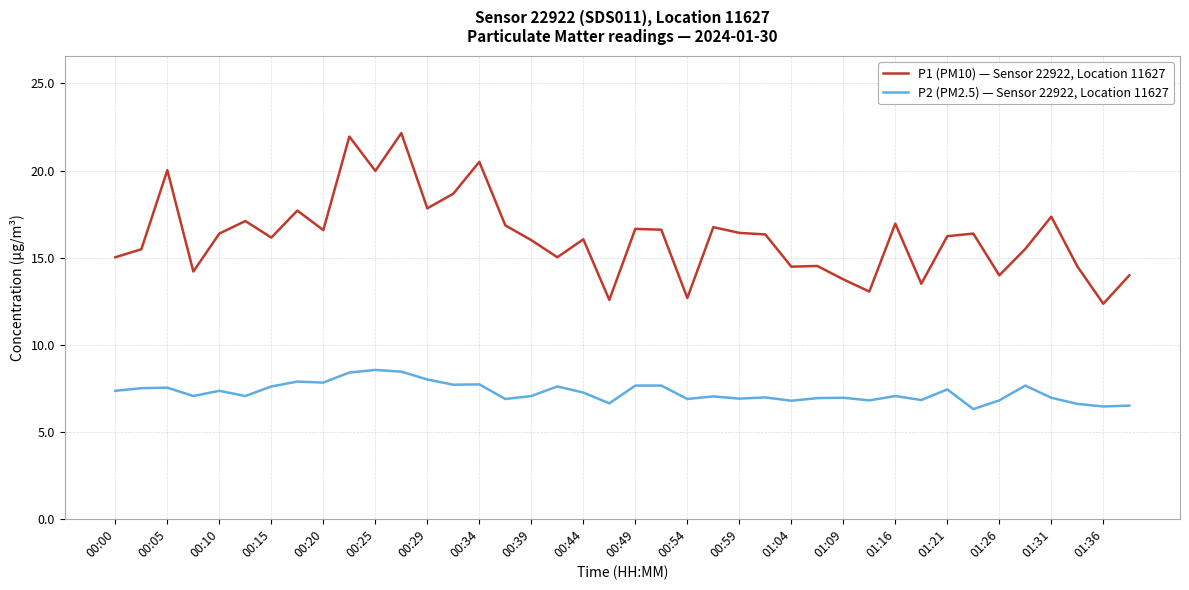

What is the lowest value of the P2 (PM2.5) — Sensor 22922, Location 11627 series?

6.3